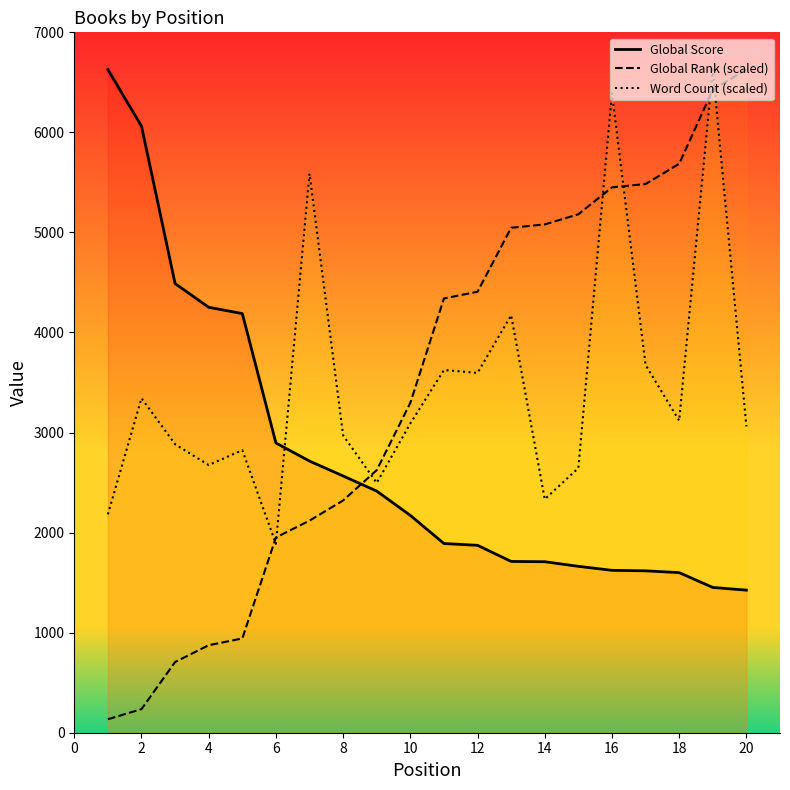

What is the difference between the Global Rank (scaled) values at 18 and 12?

1278.5